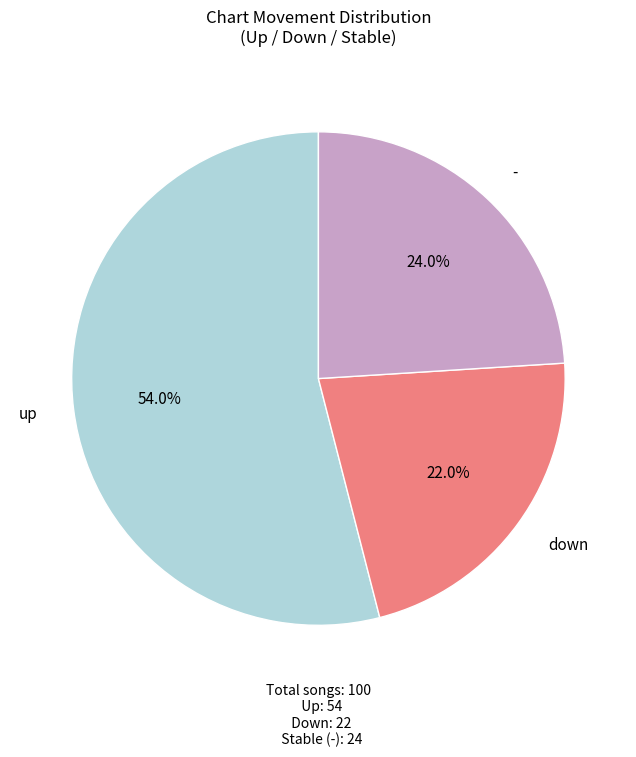

To the nearest percent, what is the average slice percentage?

33%